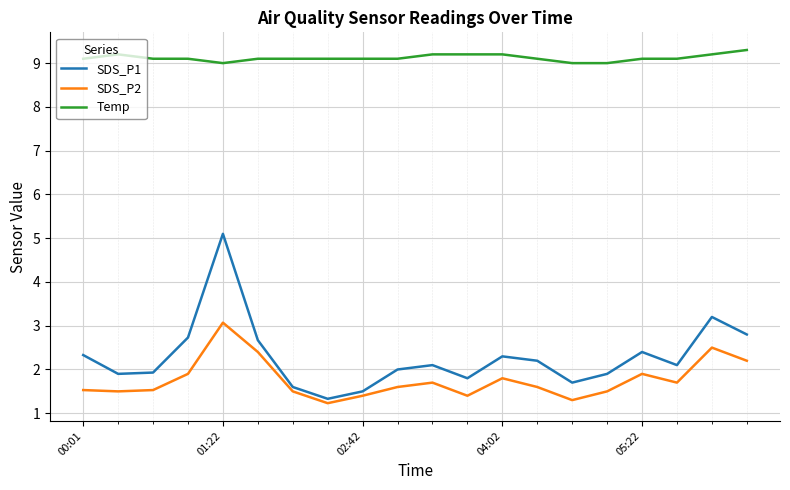

What is the minimum value shown in the chart?

1.2